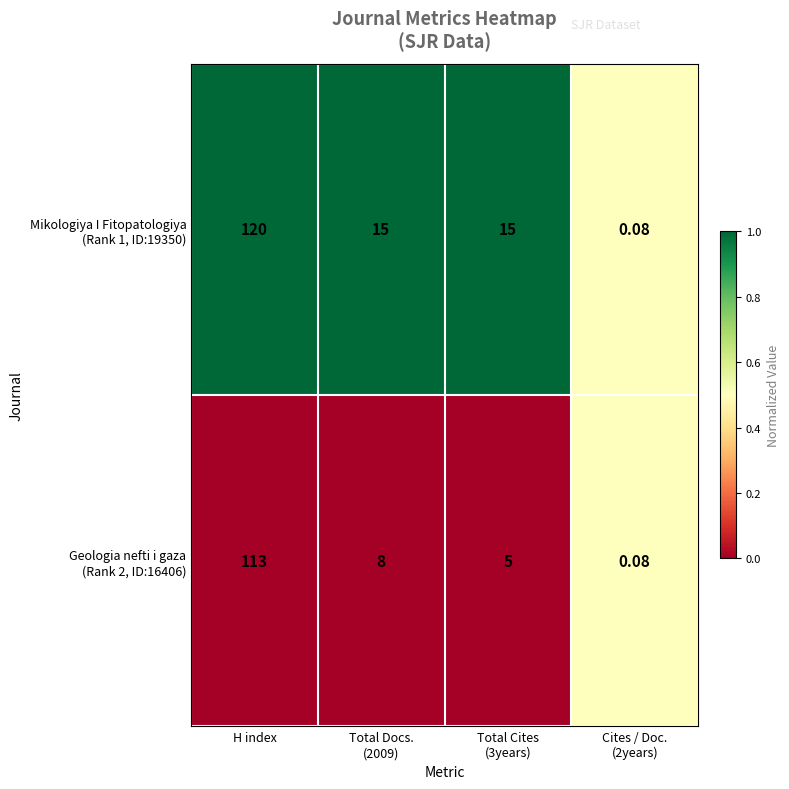

At which category is the sum across all series the highest?

H index